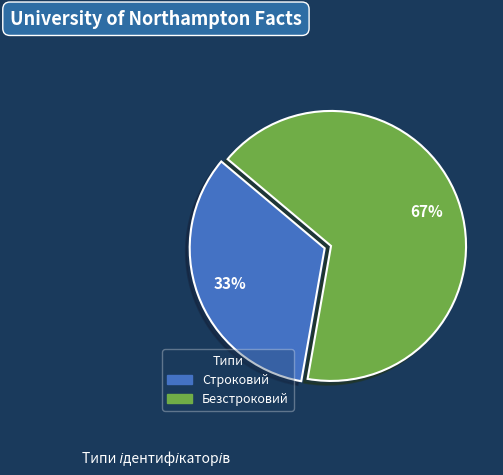

Does Безстроковий account for over 50% of the chart?

Yes